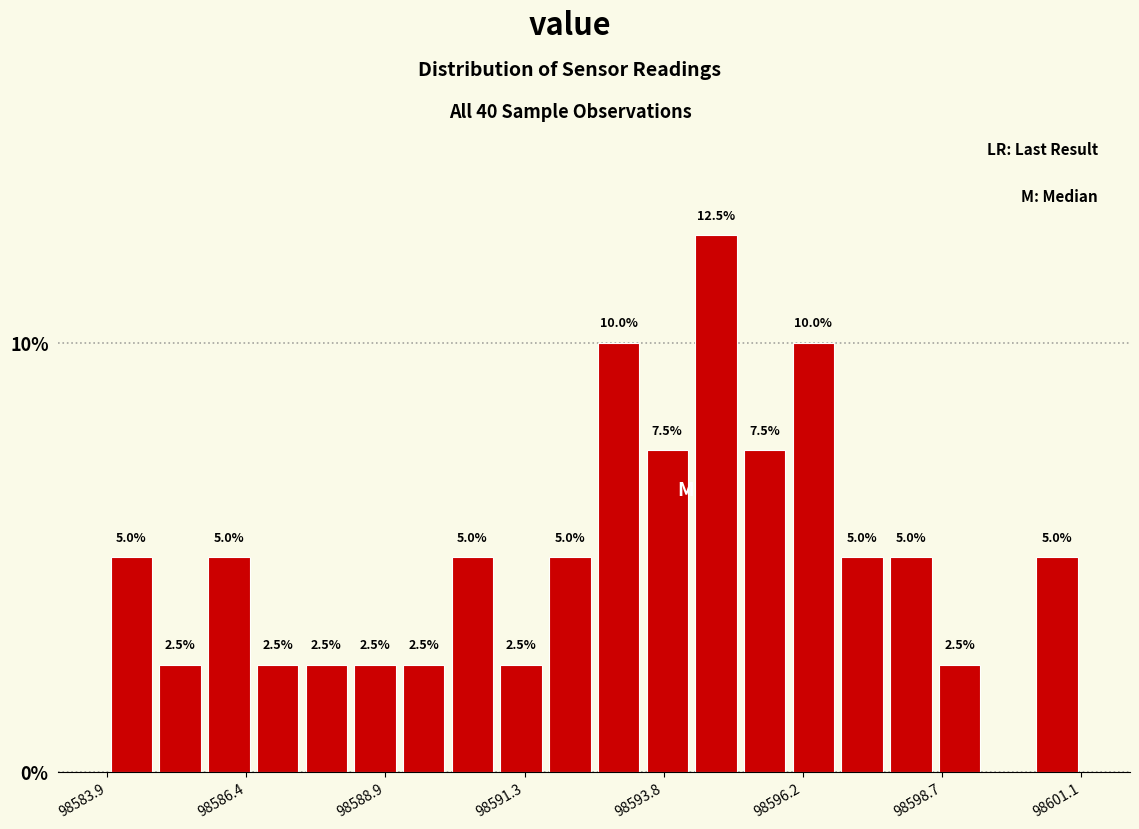

Read against the x-axis, roughly where is the centre of the tallest bar?

98594.5